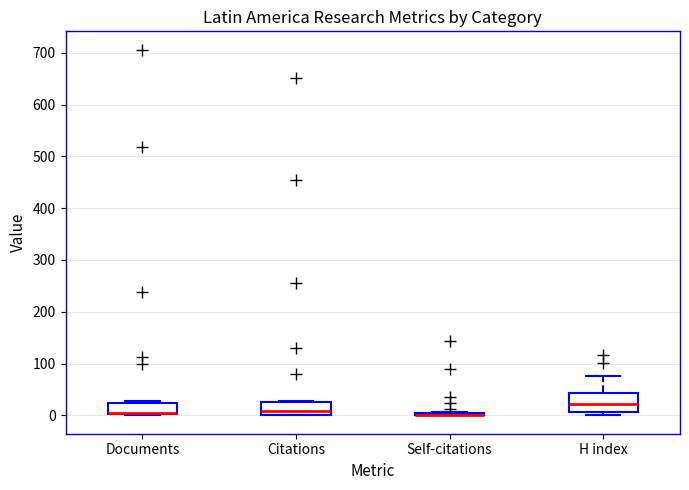

Where does the median line of the box for Citations sit on the y-axis? The values are not printed on the chart, so give them approximately, as read against the axis.

10